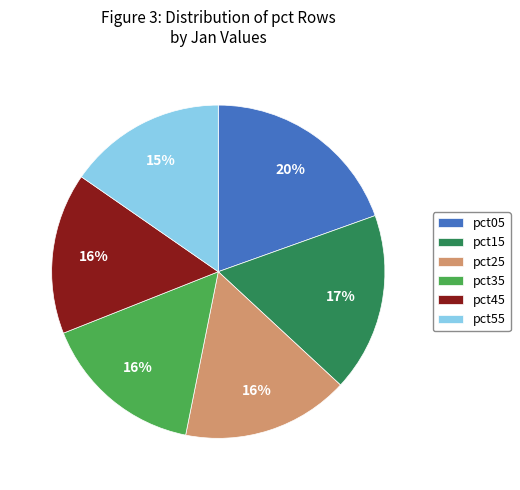

Do pct15 and pct05 together represent more than half of the pie?

No